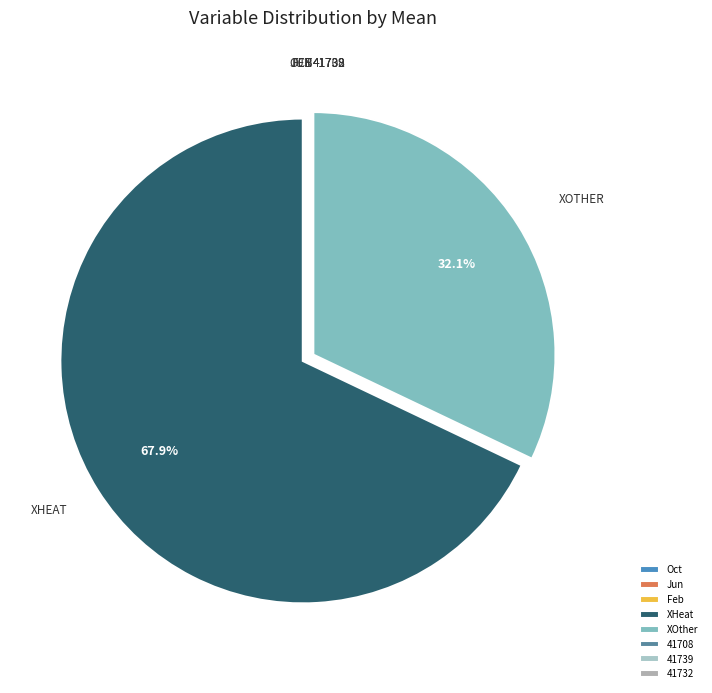

Is it true that Feb is 7% of the pie?

False